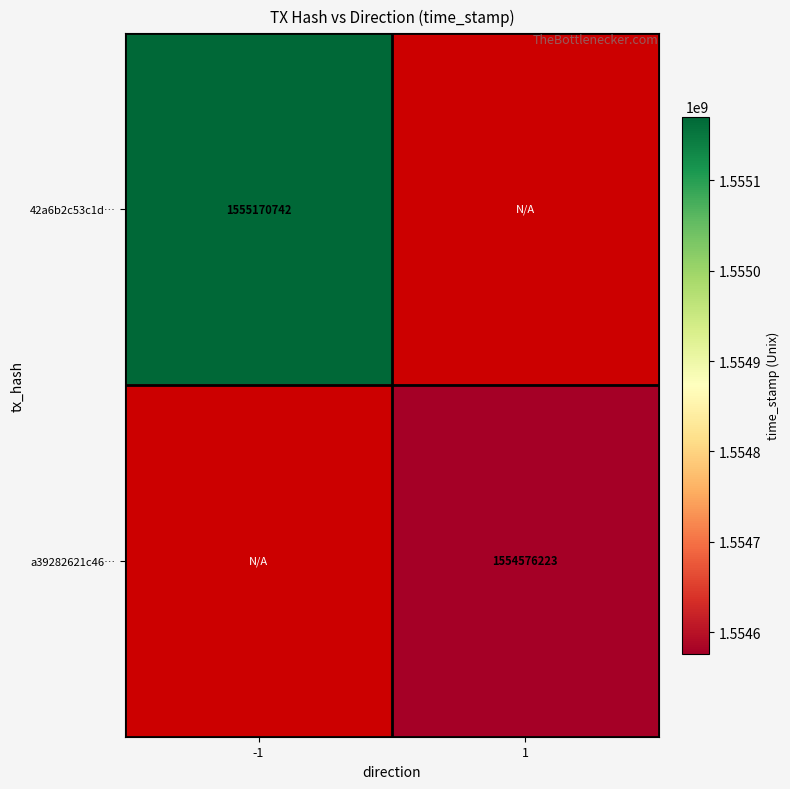

The value of a39282621c46… at 1 is 2125368143. True or false?

False